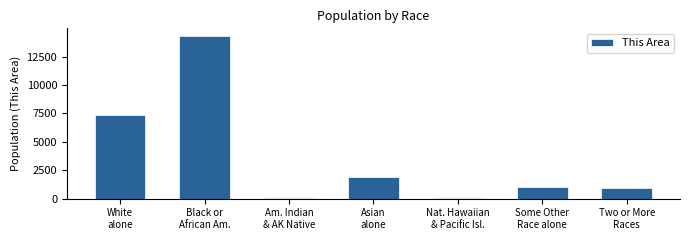

Is it true that the value at Some Other
Race alone is 396?

False